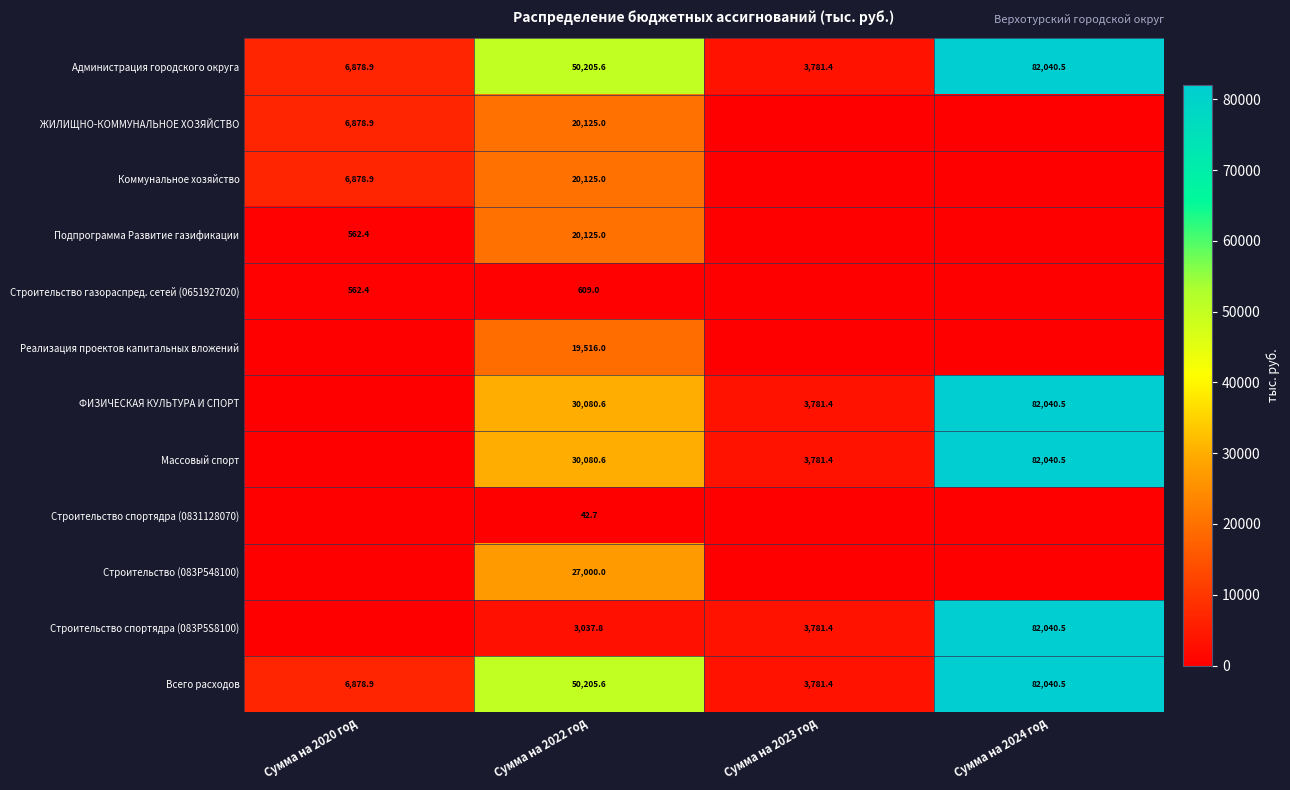

At which label is Всего расходов closest to 42910?

Сумма на 2022 год